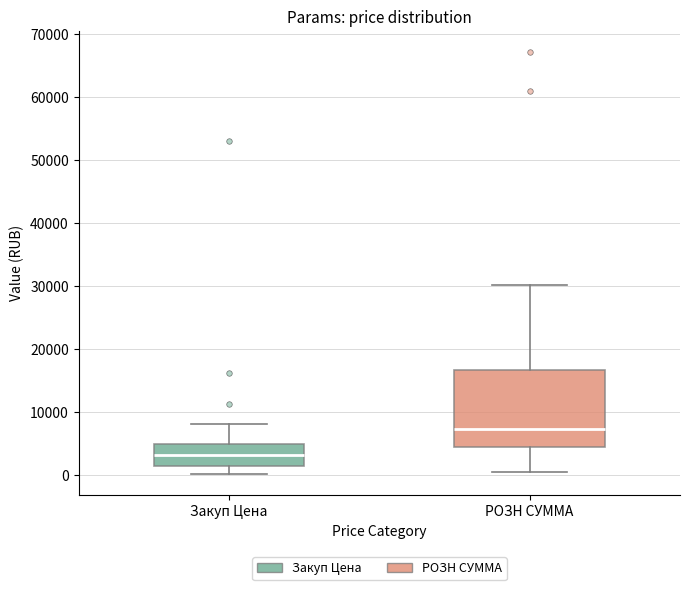

Where is the upper edge of the box for Закуп Цена on the y-axis? The values are not printed on the chart, so give them approximately, as read against the axis.

5000